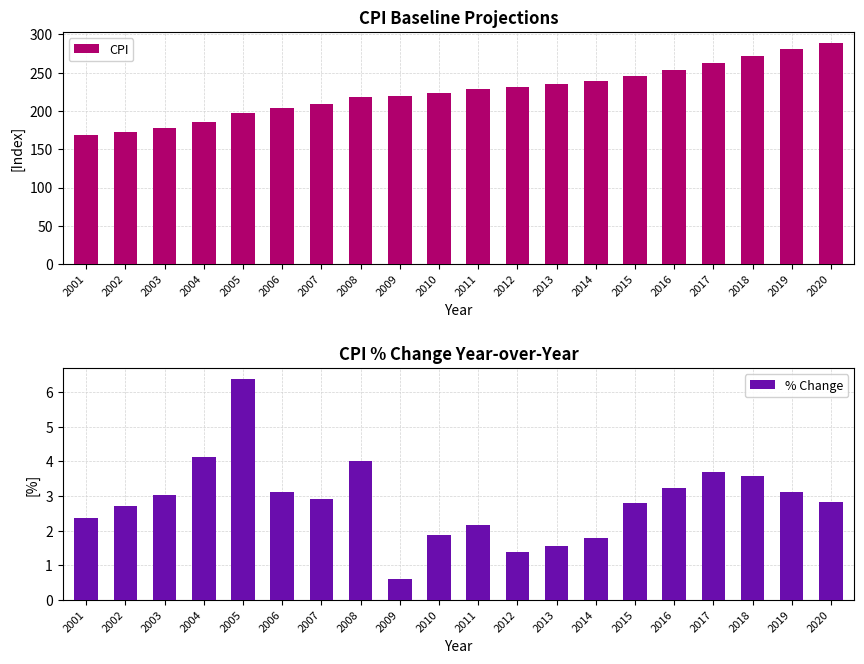

Is the value of CPI at 2019 greater than the value of % Change at 2010?

Yes